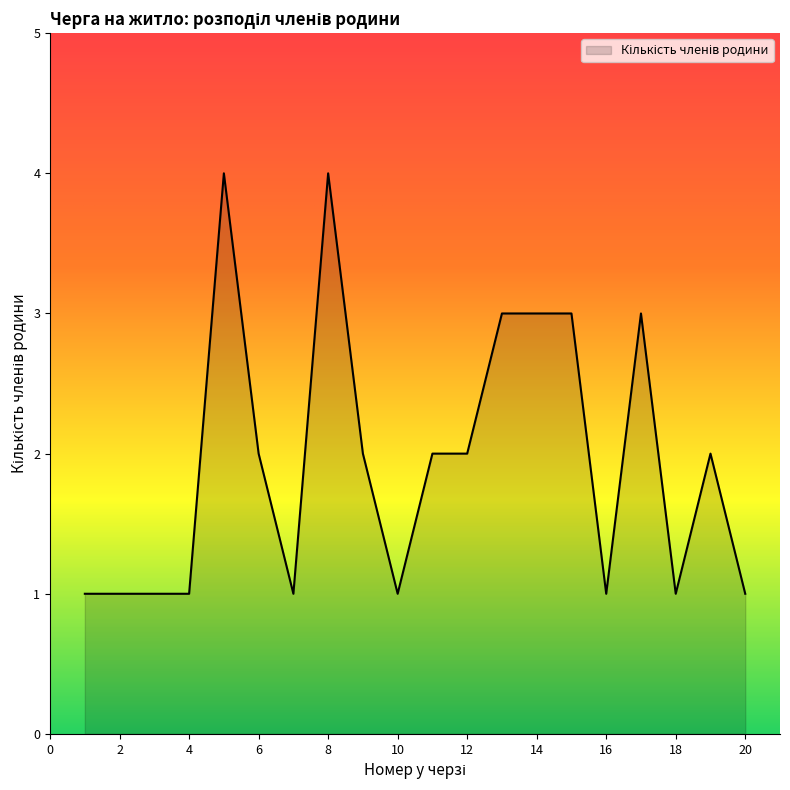

What is the difference between the maximum and minimum values?

3